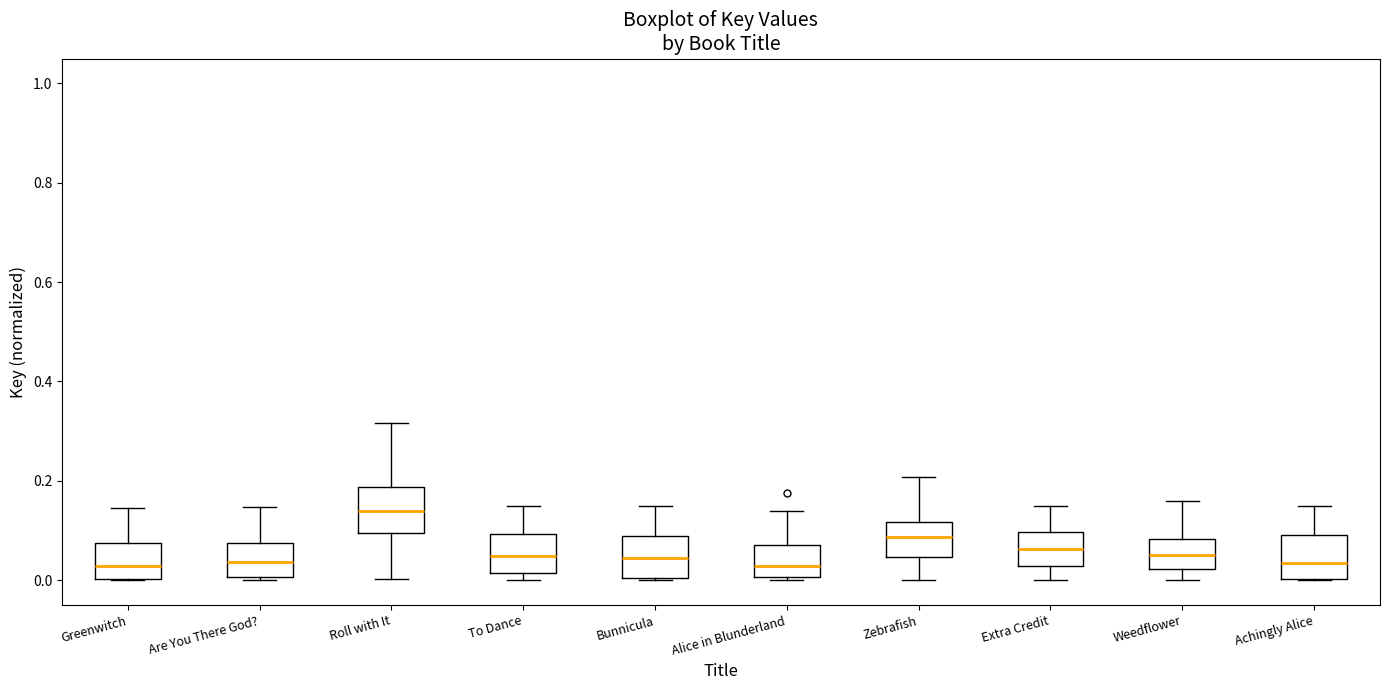

Reading left to right, read every box against the y-axis: the position of its median line, the range the box covers, and the ends of its whiskers. The values are not printed on the chart, so give them approximately, as read against the axis.

Greenwitch: median 0.02, box 0.00 to 0.08, whiskers 0.00 to 0.14
Are You There God?: median 0.04, box 0.00 to 0.08, whiskers 0.00 (just below the box's lower edge) to 0.14
Roll with It: median 0.14, box 0.10 to 0.18, whiskers 0.00 to 0.32
To Dance: median 0.04, box 0.02 to 0.10, whiskers 0.00 to 0.14
Bunnicula: median 0.04, box 0.00 to 0.08, whiskers 0.00 to 0.14
Alice in Blunderland: median 0.02, box 0.00 to 0.06, whiskers 0.00 to 0.14
Zebrafish: median 0.08, box 0.04 to 0.12, whiskers 0.00 to 0.20
Extra Credit: median 0.06, box 0.02 to 0.10, whiskers 0.00 to 0.14
Weedflower: median 0.06, box 0.02 to 0.08, whiskers 0.00 to 0.16
Achingly Alice: median 0.04, box 0.00 to 0.10, whiskers 0.00 to 0.14